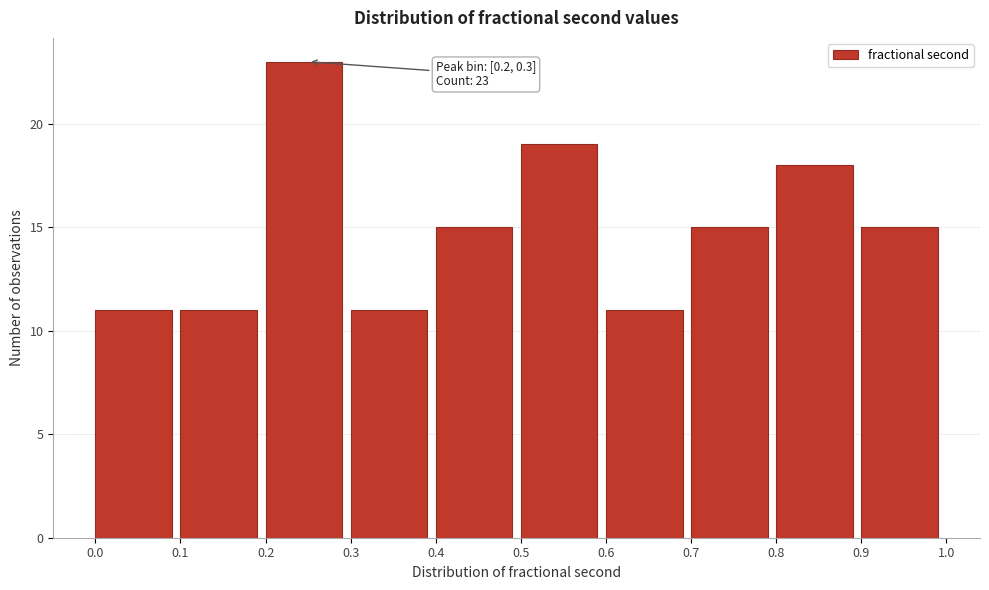

Over which range of the x-axis is the bar tallest?

0.2 to 0.3